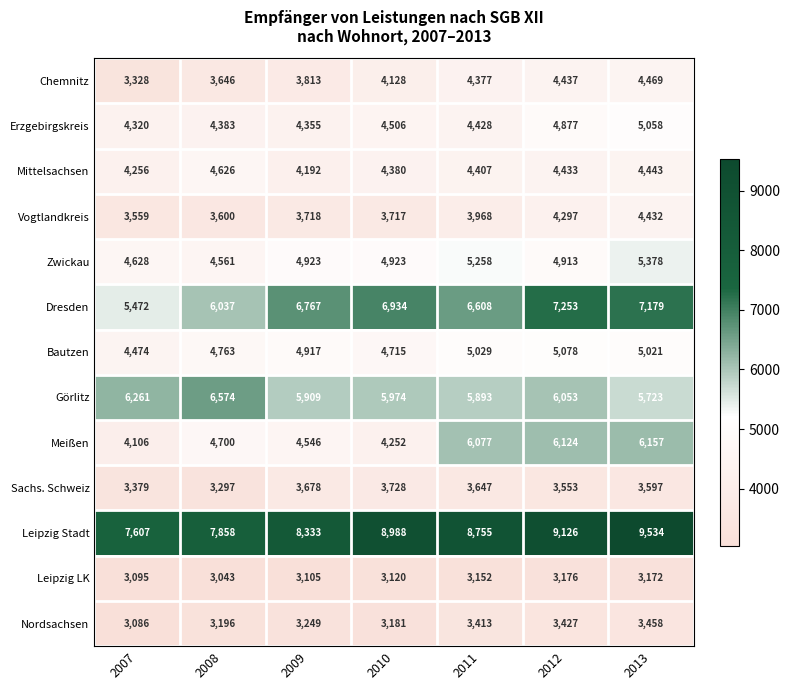

Rank the categories by Leipzig Stadt value from lowest to highest.

2007, 2008, 2009, 2011, 2010, 2012, 2013